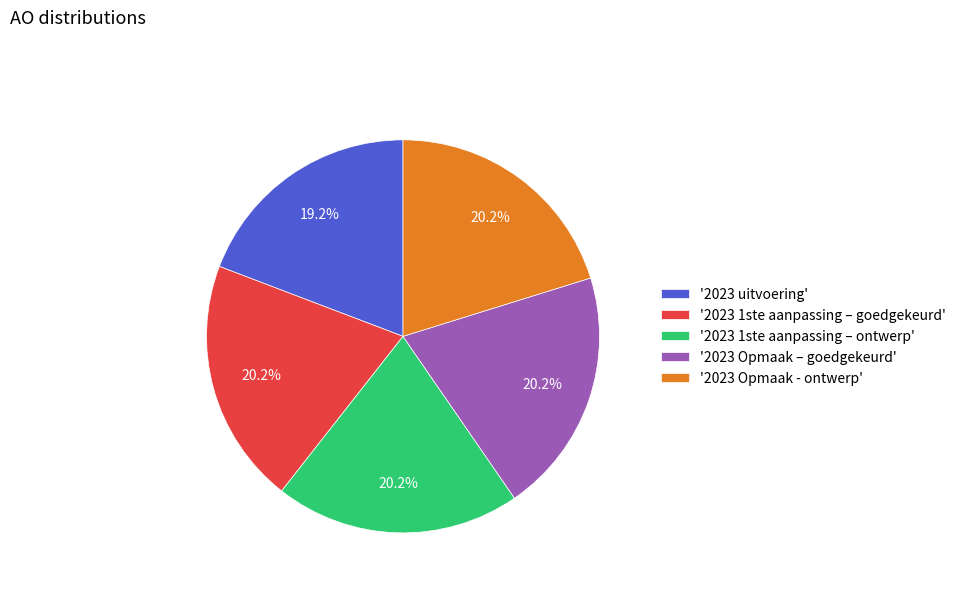

Is '2023 Opmaak - ontwerp' the majority of the pie?

No